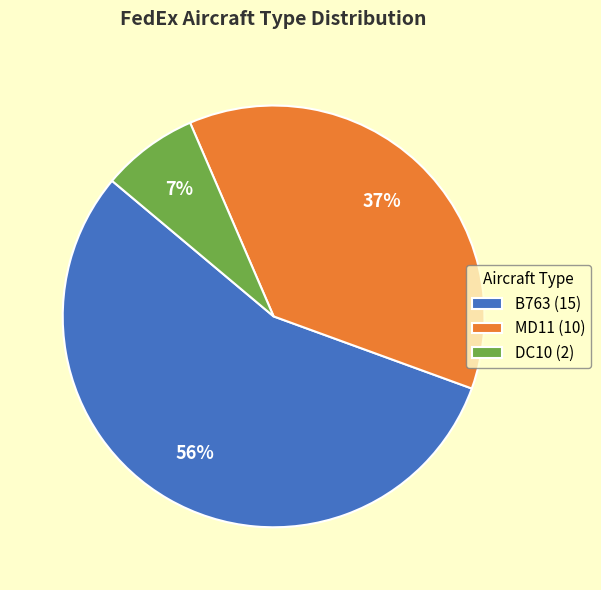

To the nearest percent, what is the average slice percentage?

33%